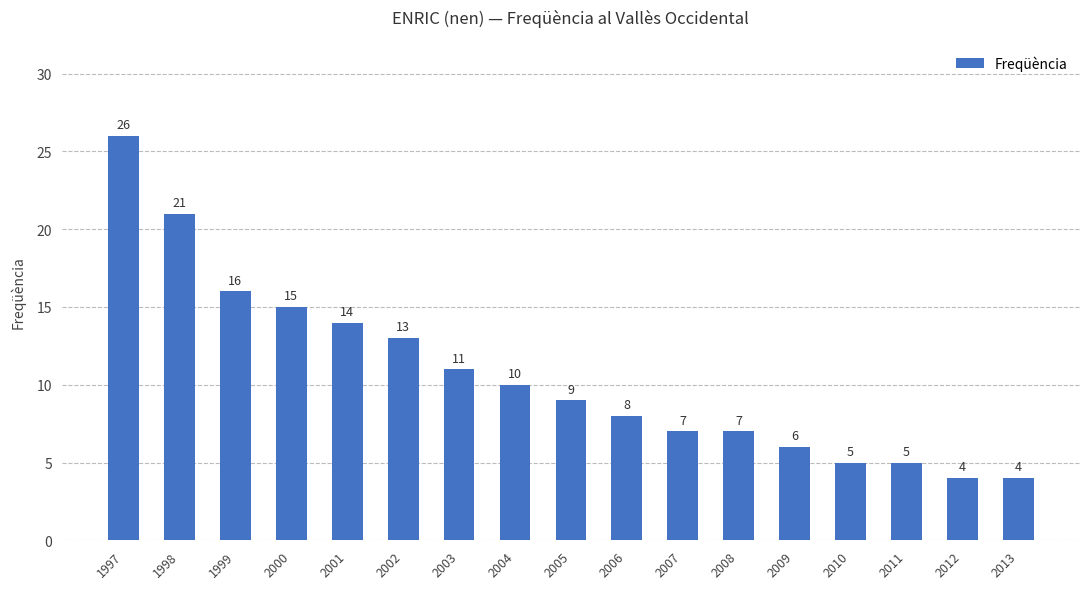

The chart shows a value of 4 at 2012. True or false?

True